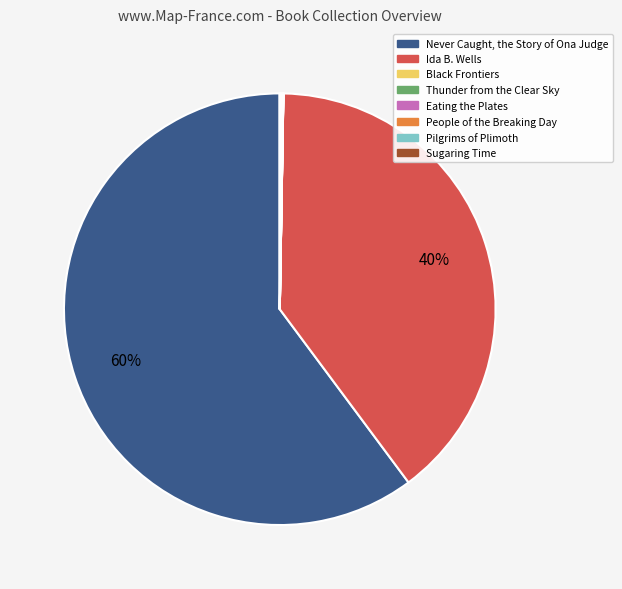

What is the largest slice in the pie chart?

Never Caught, the Story of Ona Judge